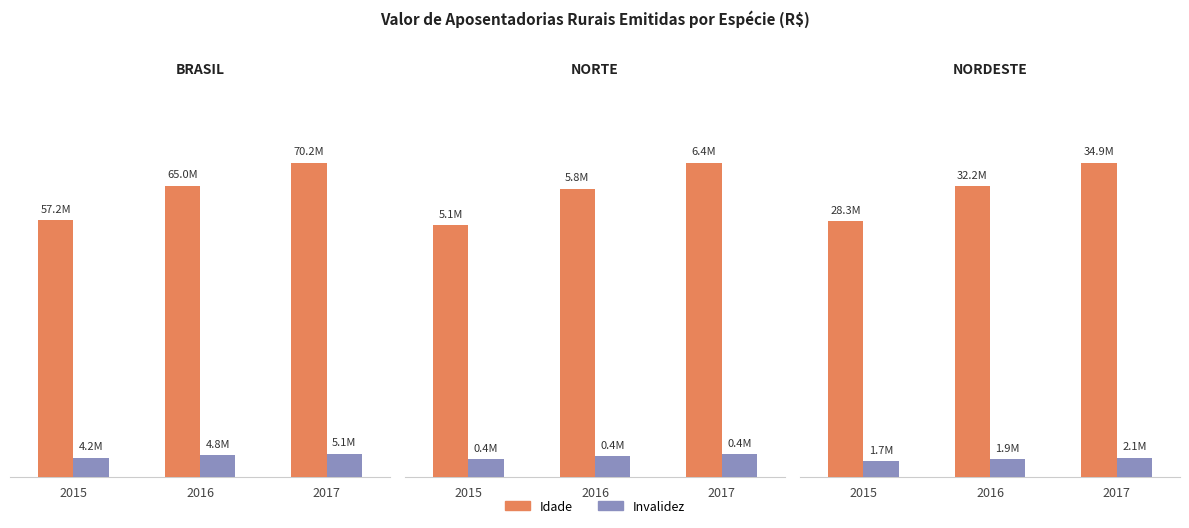

Is the value of Invalidez at 2017 greater than the value of Idade at 2017?

No